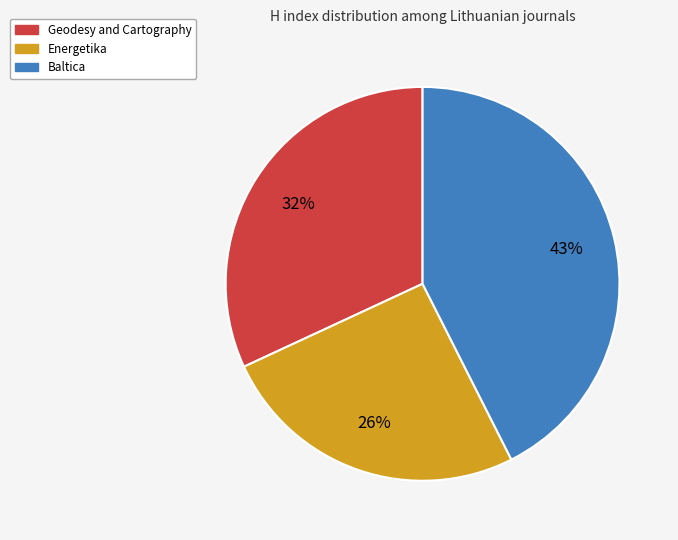

How many segments does this pie chart have?

3